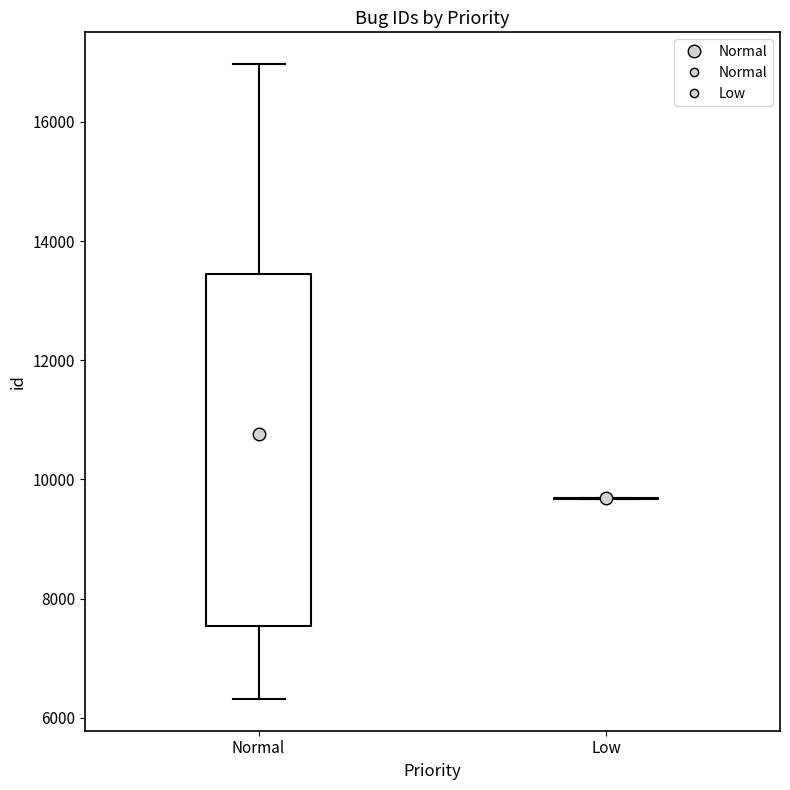

Comparing the boxes themselves (not the whiskers), which one is the tallest?

Normal